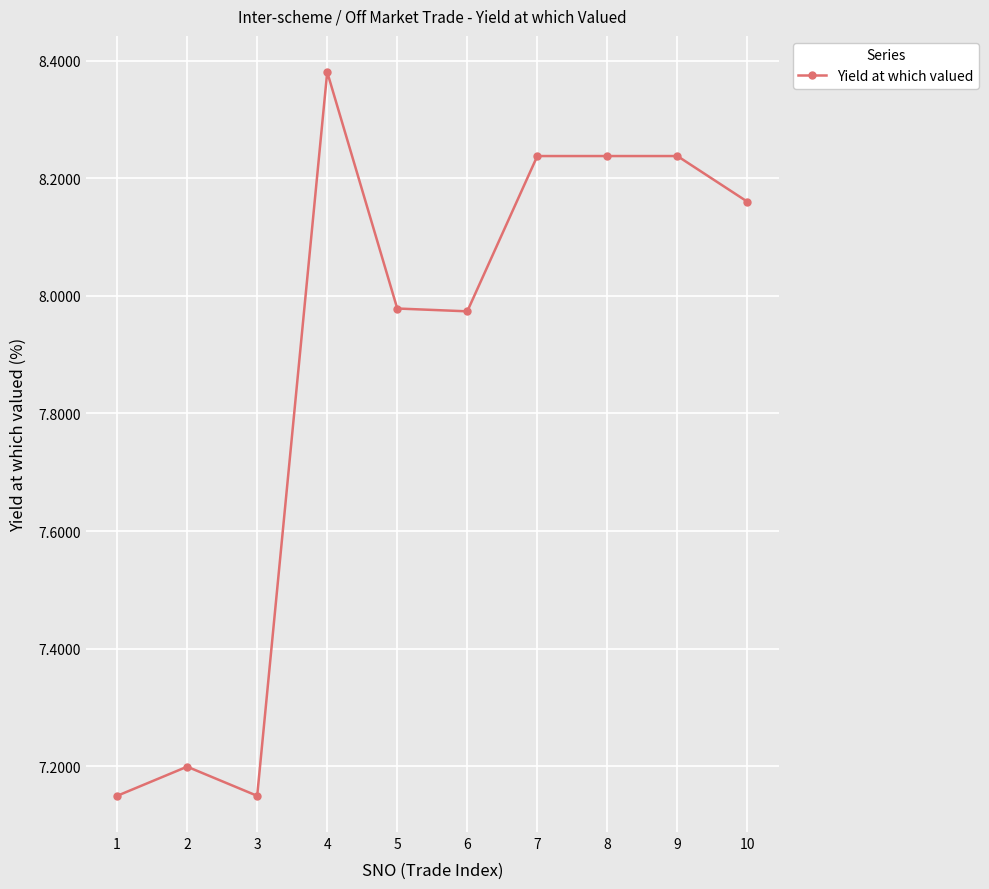

True or false: the data shows 3.8 at 4.

False